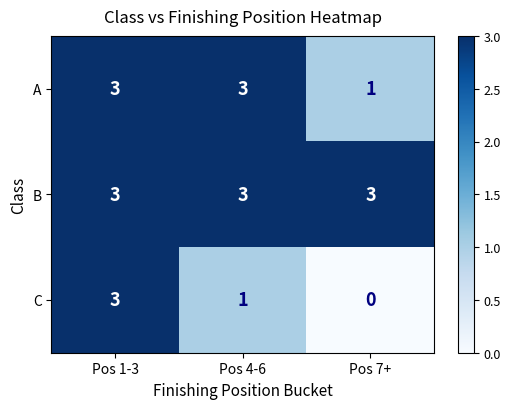

Is the value of C at Pos 7+ greater than the value of B at Pos 7+?

No